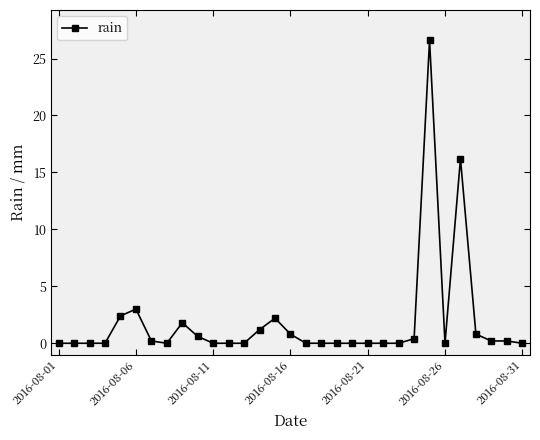

What is the value of the 5th point from the left?

2.4